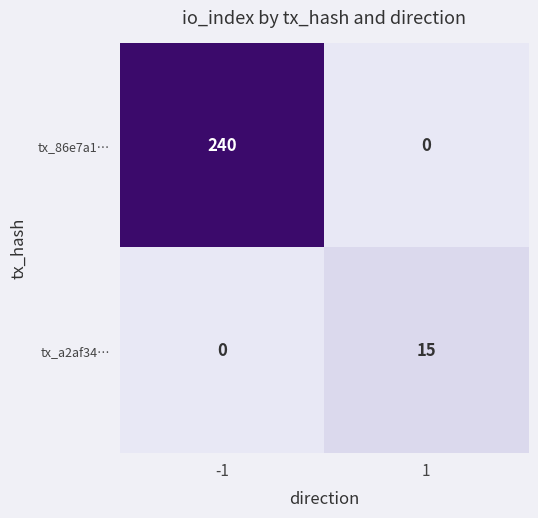

At how many categories does at least one series exceed 113?

1